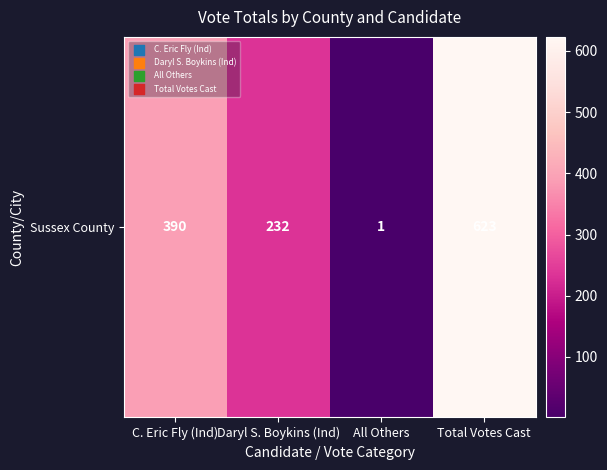

True or false: the data shows 206 at C. Eric Fly (Ind).

False